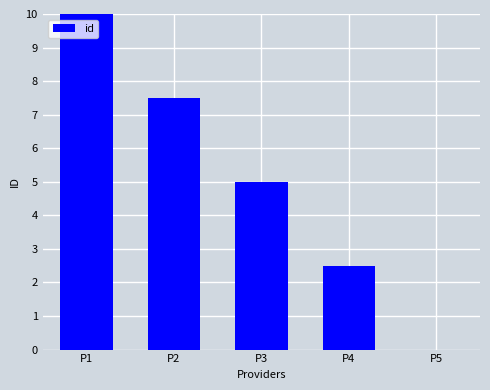

What is the sum of the values at P3 and P5?

5.0